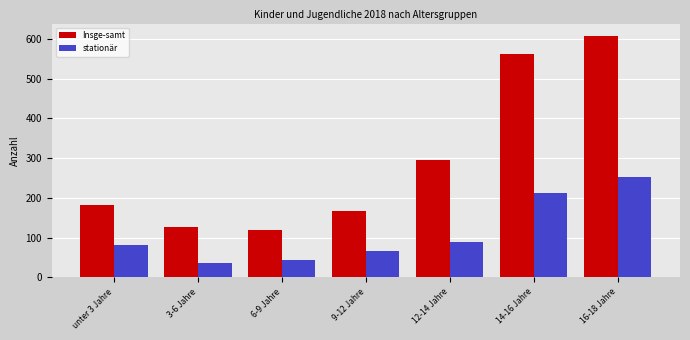

Reading right to left, list all the values displayed in this chart.

Insge-samt: 608	561	294	168	120	126	182
stationär: 253	212	88	65	44	36	82